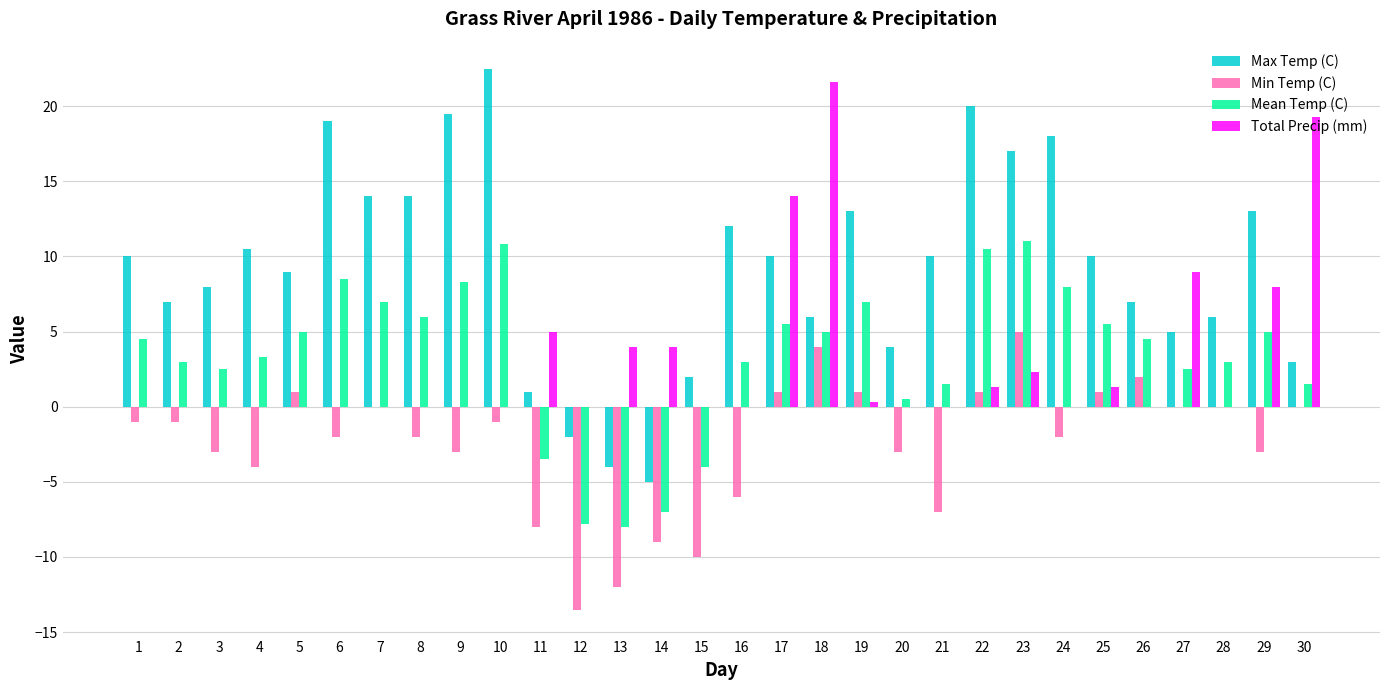

True or false: Min Temp (C) has a value of -10.6 at 21.

False